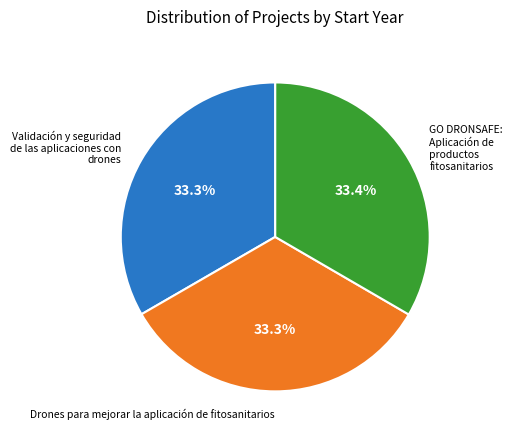

Combined, what portion of the pie is Drones para mejorar la aplicación de fitosanitarios and Validación y seguridad de las aplicaciones con drones?

66.6%